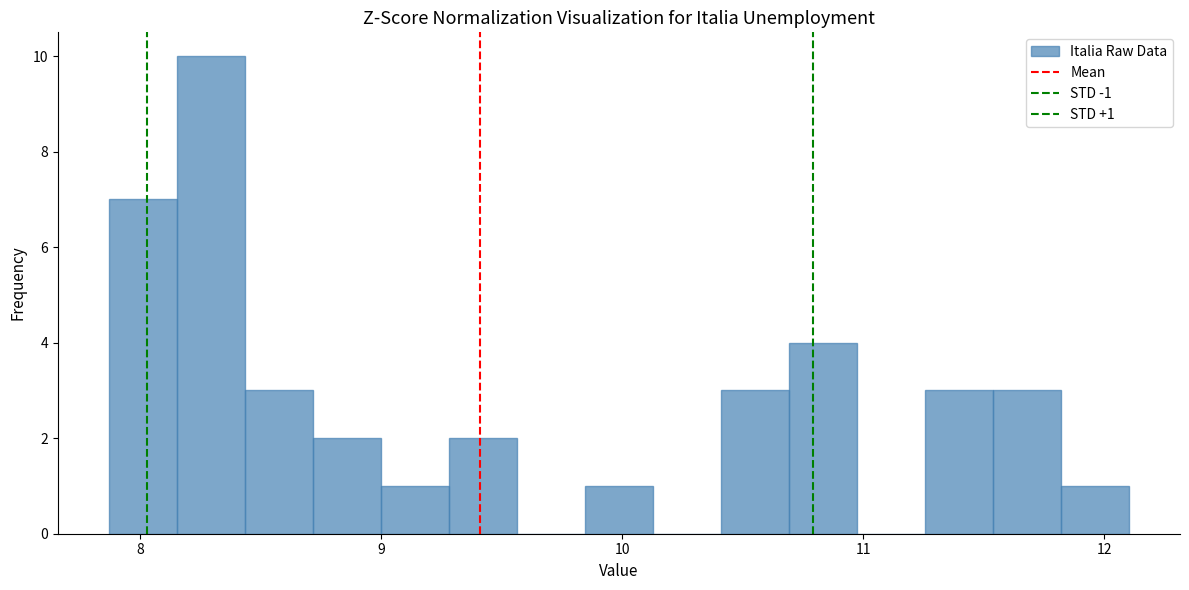

Around what value on the x-axis is the tallest bar? Give the approximate position of its centre, as read against the axis.

8.3